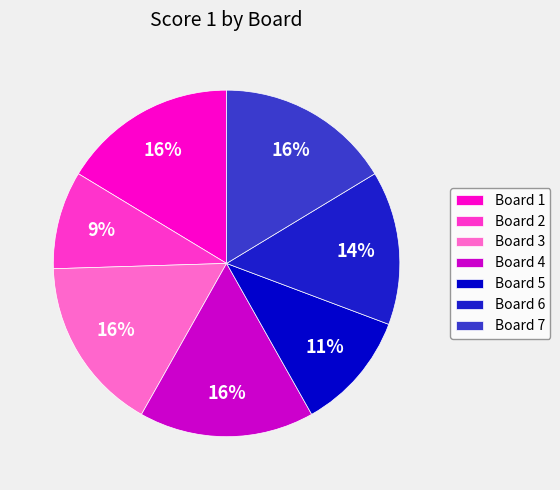

Is Board 1 the majority of the pie?

No